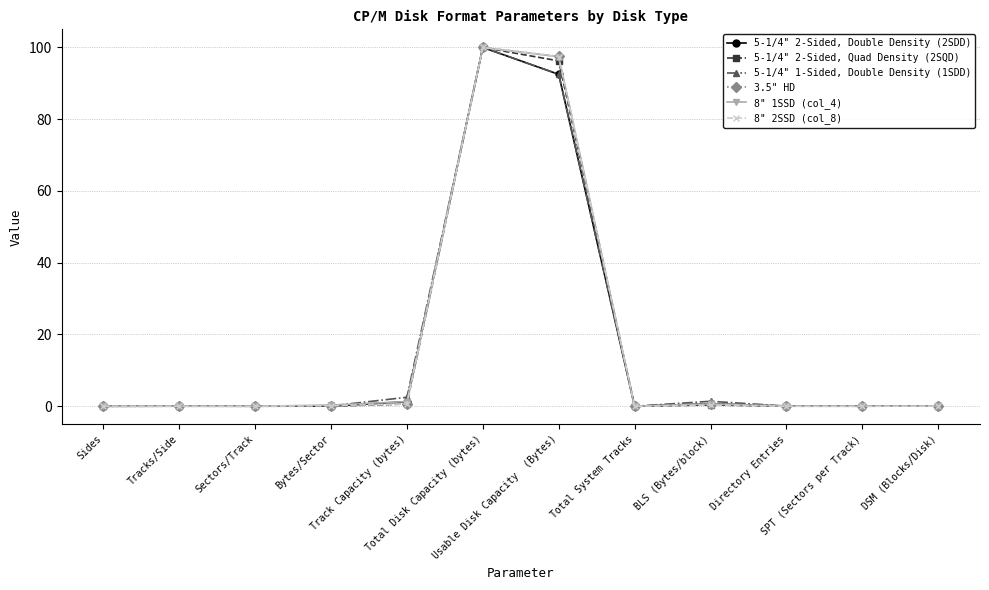

What is the maximum value shown in the chart?

100.0